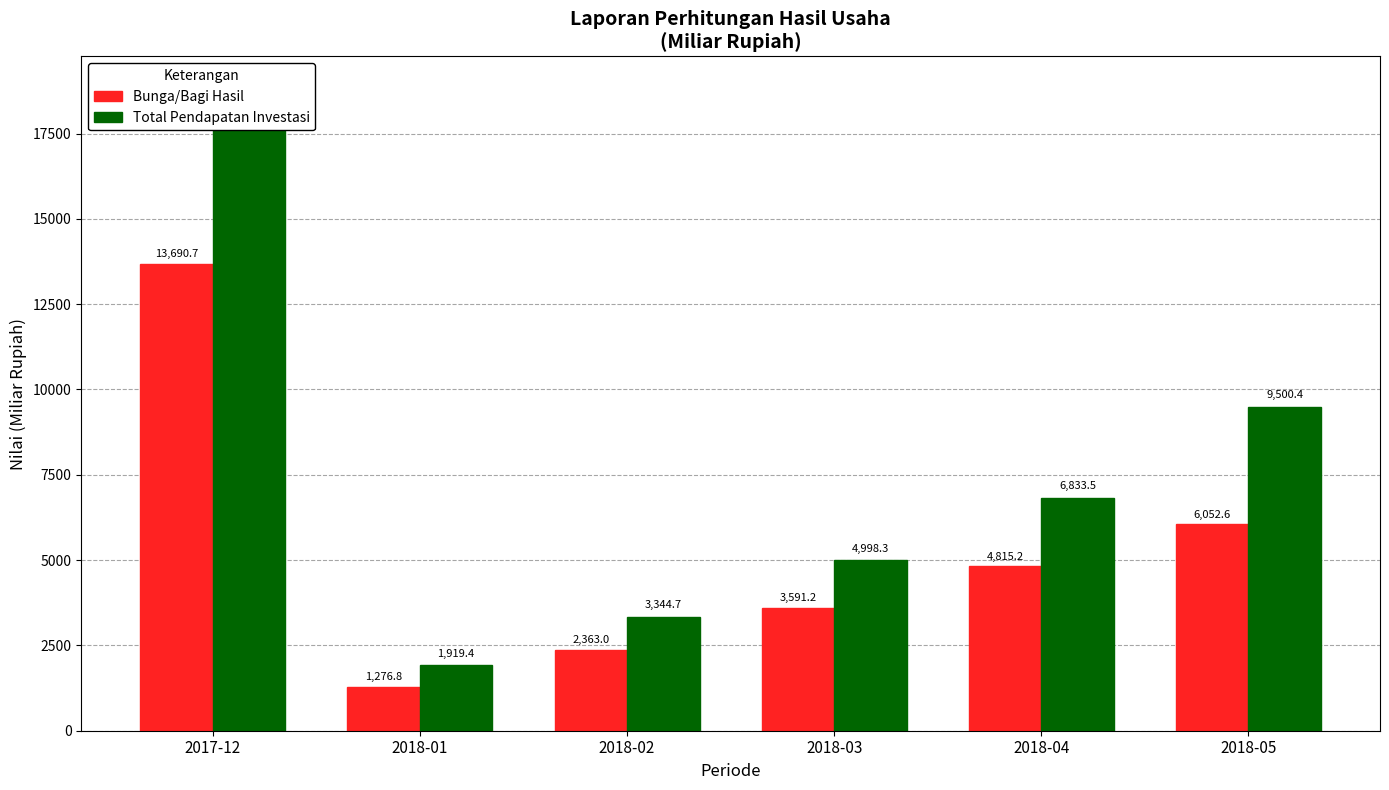

What is the difference between the Total Pendapatan Investasi values at 2017-12 and 2018-02?

15471.8